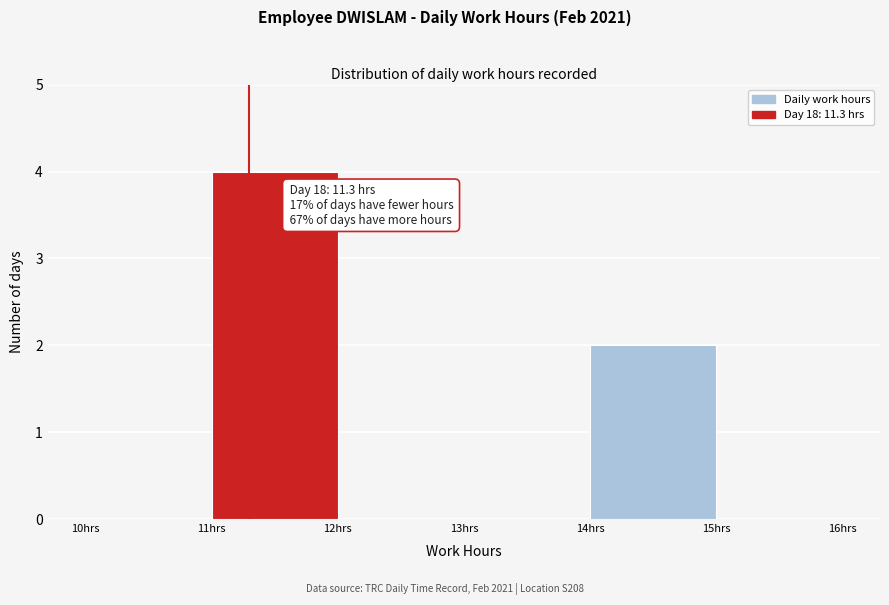

Which range on the x-axis has the tallest bar?

11 to 12